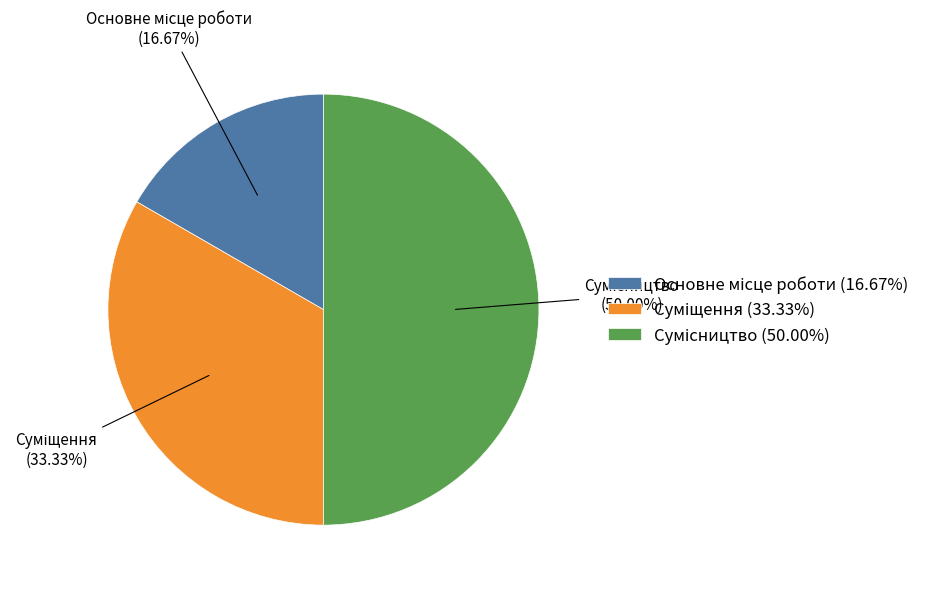

Is it true that Основне місце роботи is 17% of the pie?

True